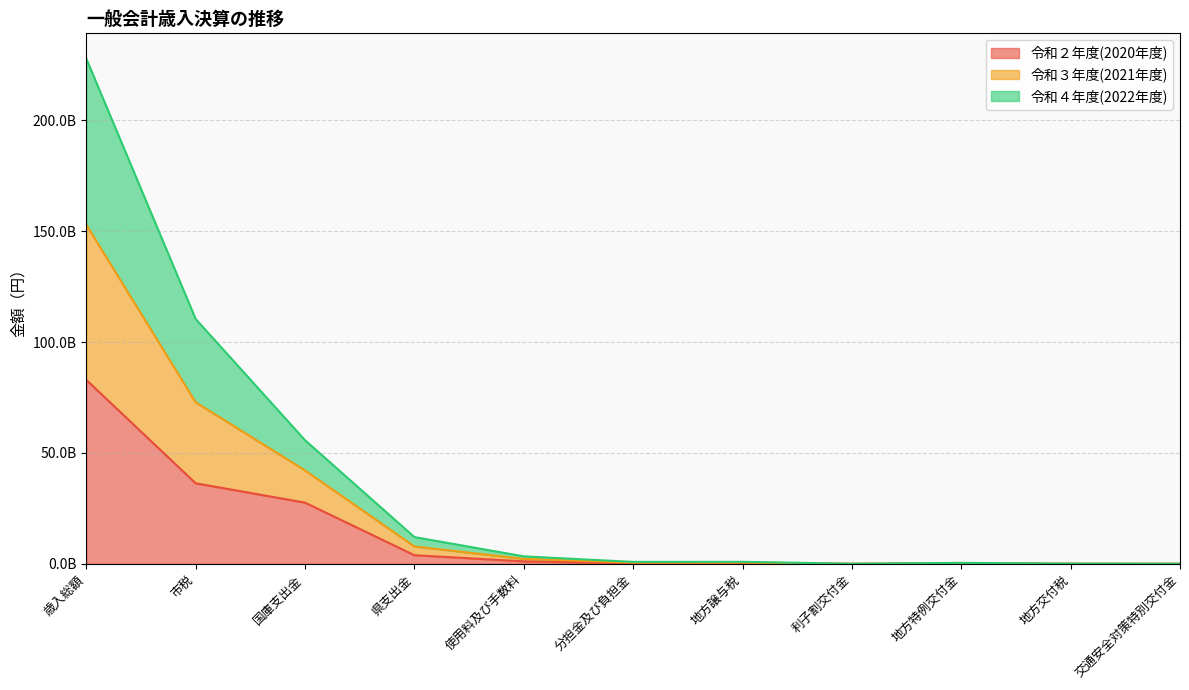

True or false: 令和２年度(2020年度) and 令和３年度(2021年度) cross at least once.

False